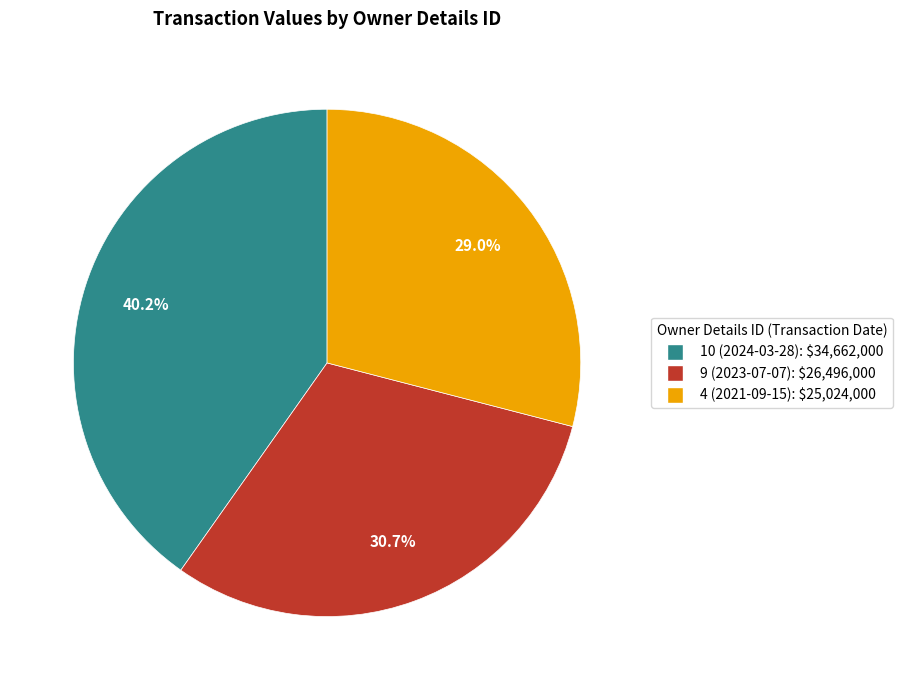

Which slice is the smallest?

4 (2021-09-15)